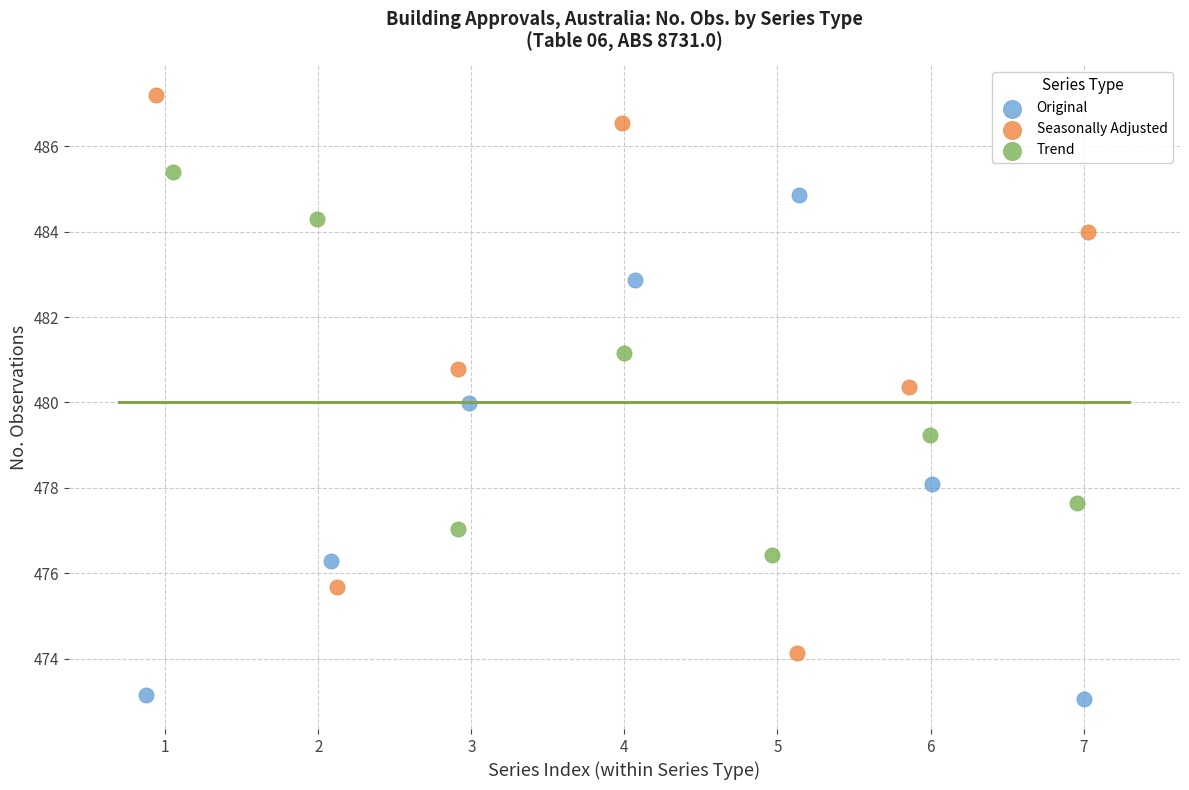

Which series contains the highest Y value?

Seasonally Adjusted